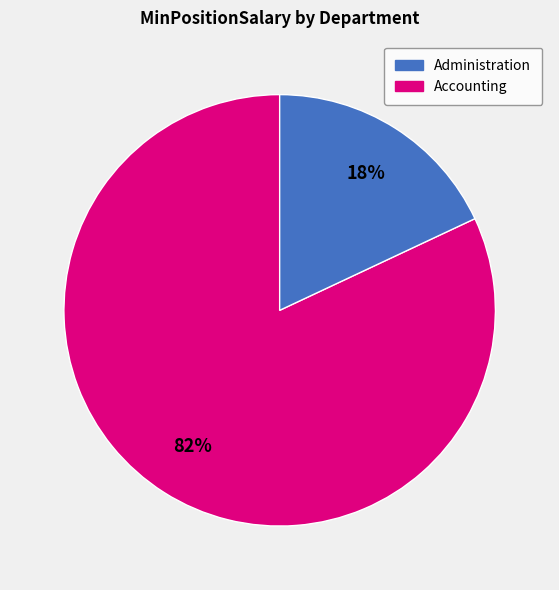

Is there a majority slice in this chart?

Yes